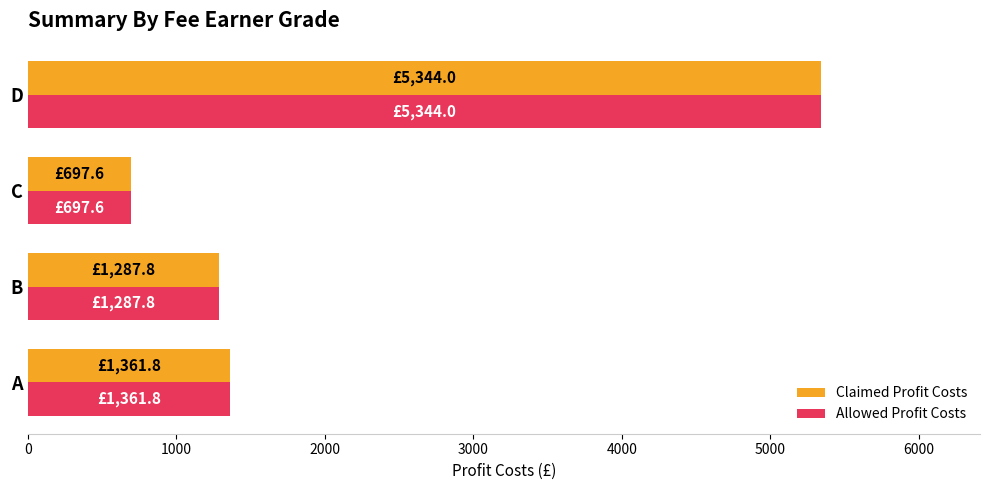

Is it true that Allowed Profit Costs equals 697.6 at C?

True